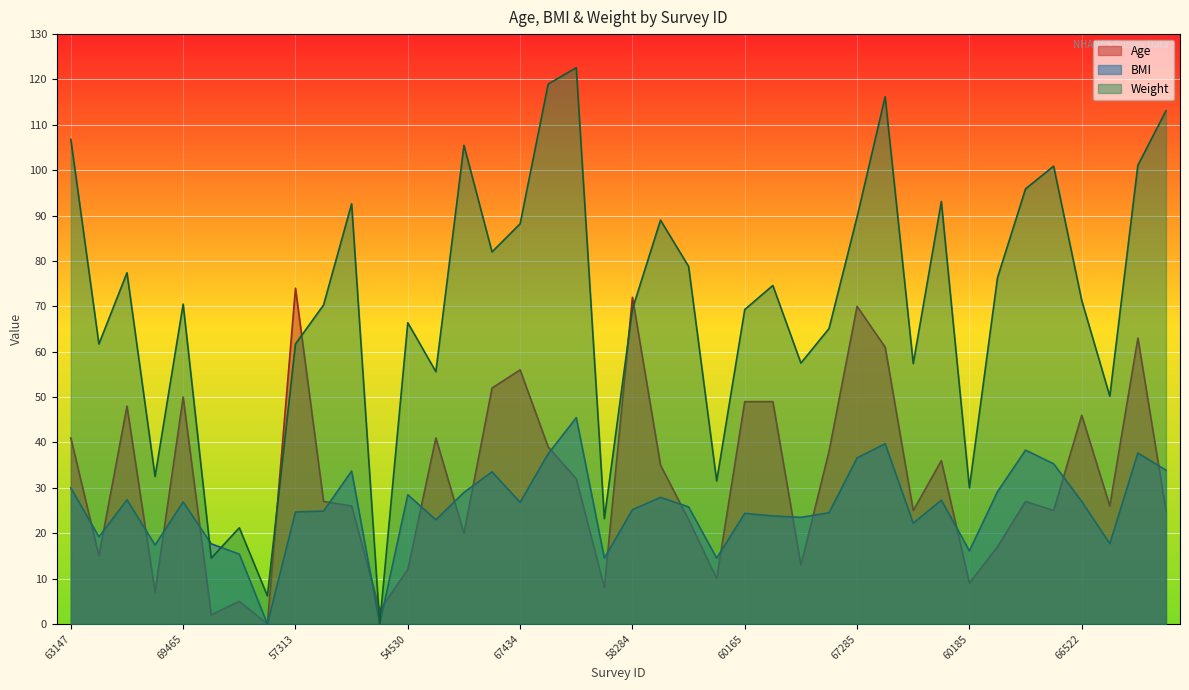

List the labels in order of BMI value, smallest first.

69490, 70810, 66168, 64662, 67366, 60185, 68691, 61558, 60740, 67852, 65620, 54643, 65038, 69896, 60165, 67785, 57313, 56047, 58284, 70881, 67434, 69465, 66522, 67190, 57165, 62180, 54530, 68030, 53553, 63147, 53095, 57056, 70225, 71564, 67285, 60273, 58845, 51912, 69403, 58162